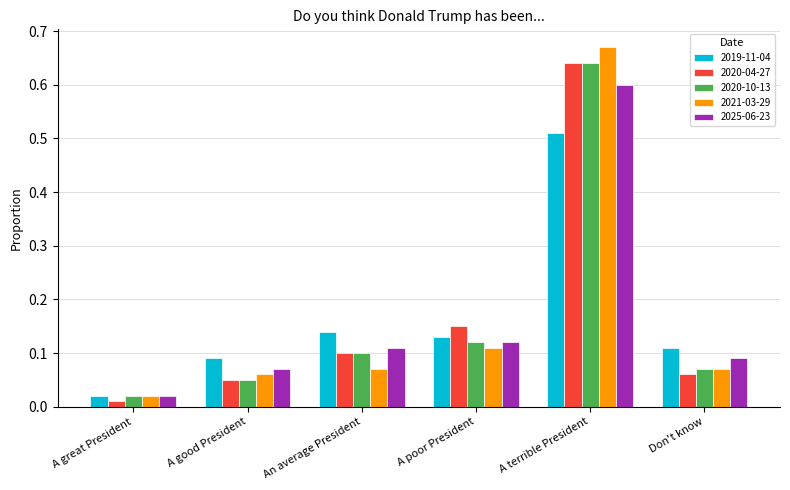

The value of 2025-06-23 at A poor President is 0.1. True or false?

True